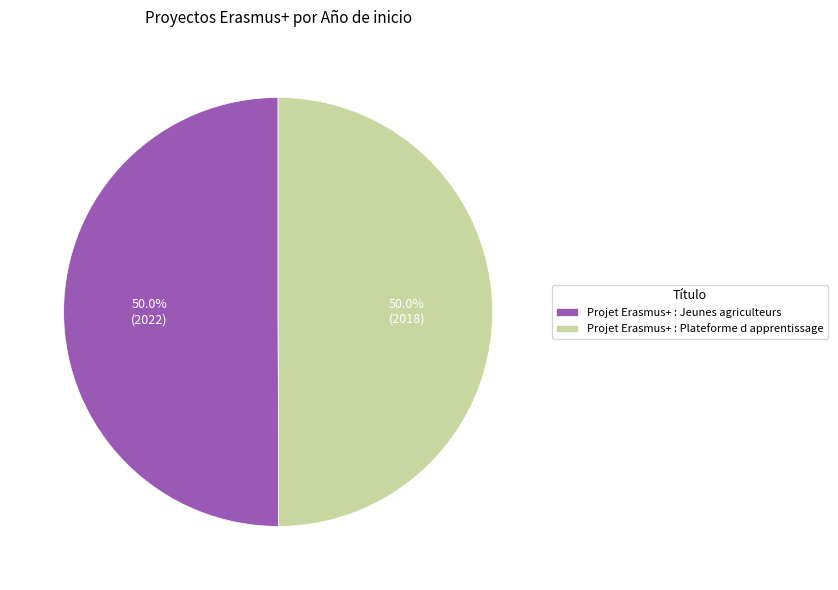

Approximately how many times larger is the value at Projet Erasmus+ : Plateforme d apprentissage compared to Projet Erasmus+ : Jeunes agriculteurs?

1.0